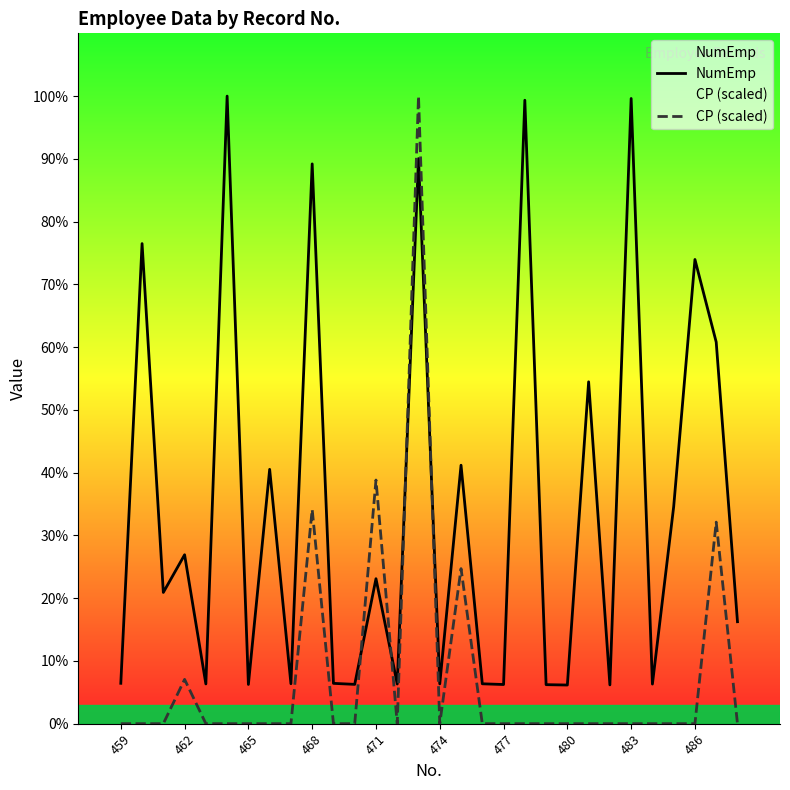

The value of CP (scaled) at 483 is 0.0. True or false?

True